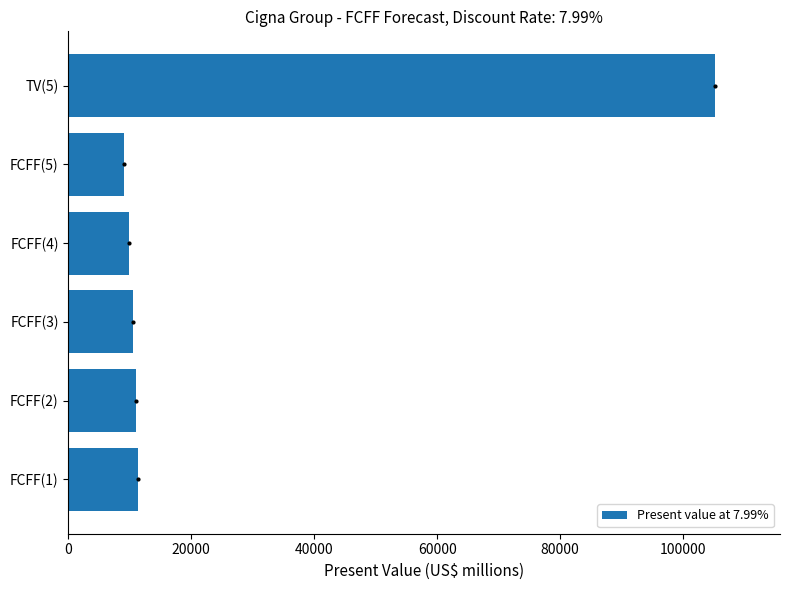

What is the sum of all values?

157127